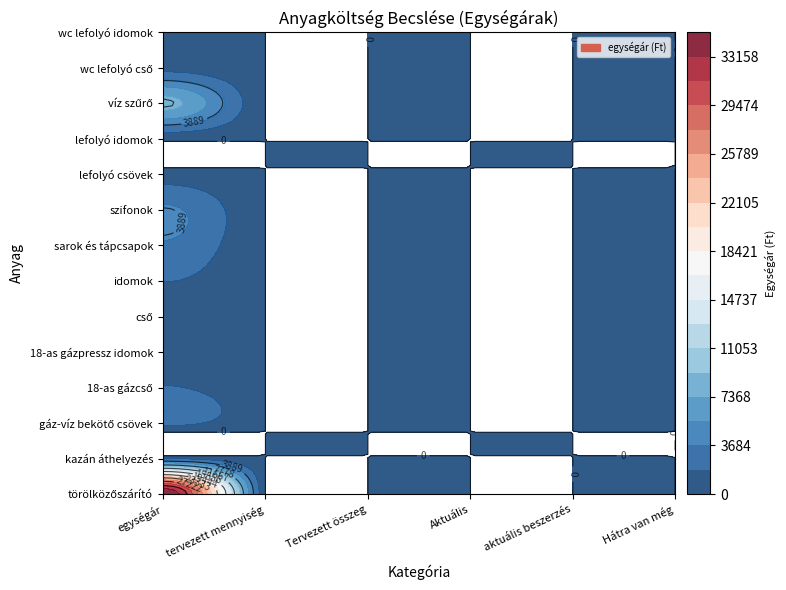

What is the sum of all cső values?

250